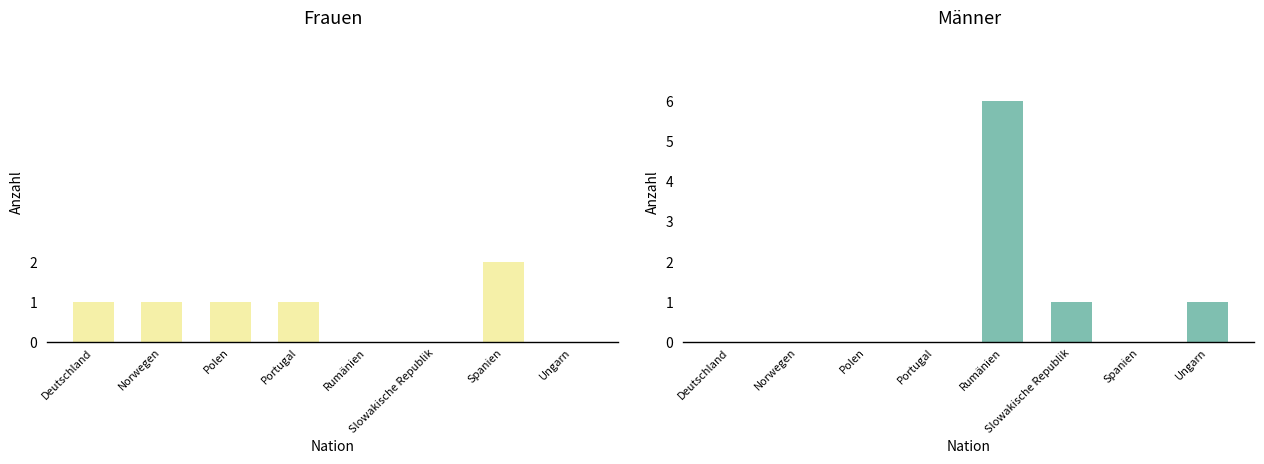

Between Deutschland and Rumänien, which series saw the biggest shift?

Männer